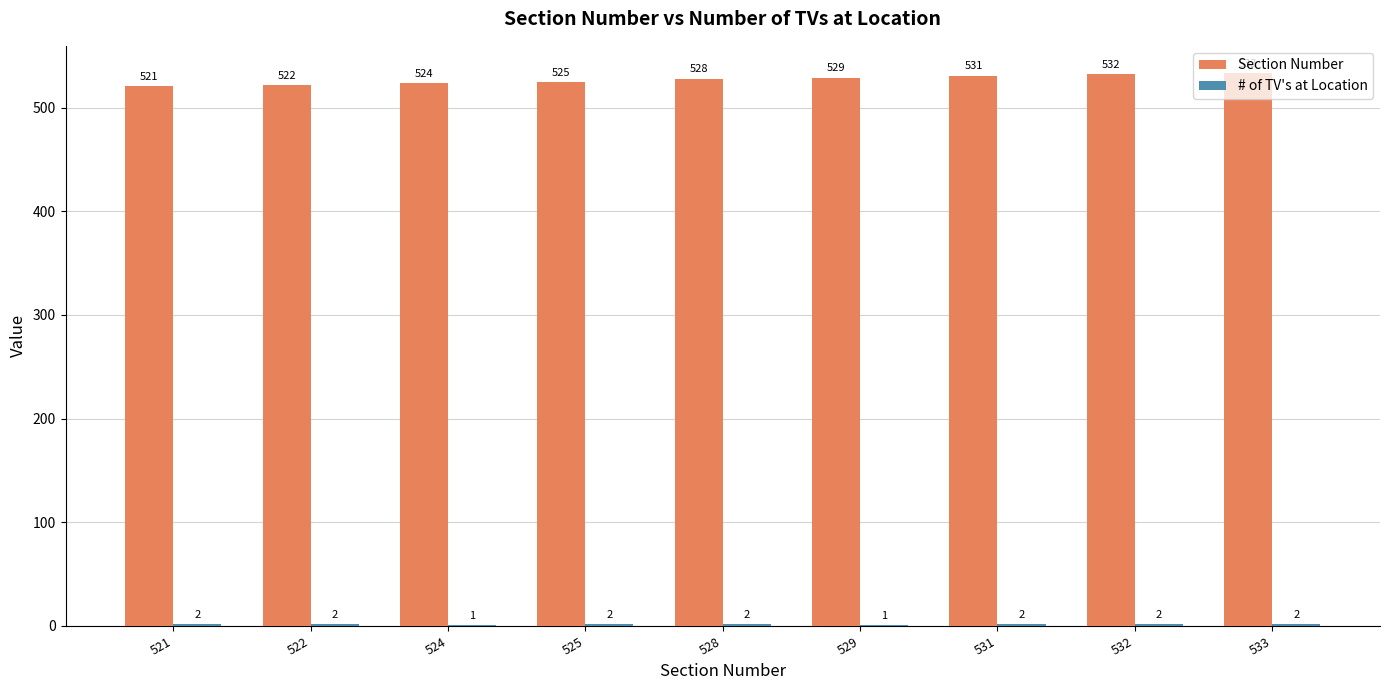

What is the approximate value of Section Number at 531, to the nearest 10?

530